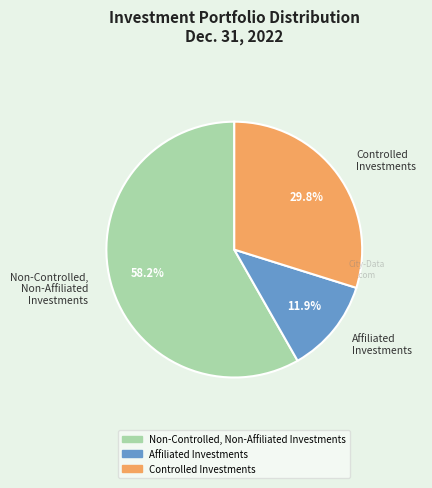

Which category has the biggest portion of the pie?

Non-Controlled, Non-Affiliated Investments